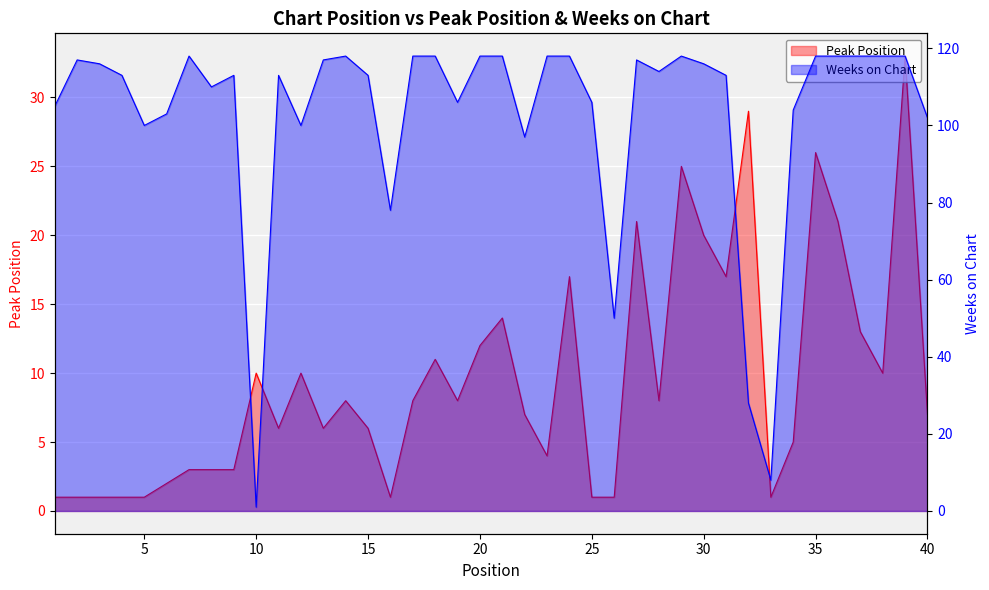

At which label does Peak Position reach its peak?

39